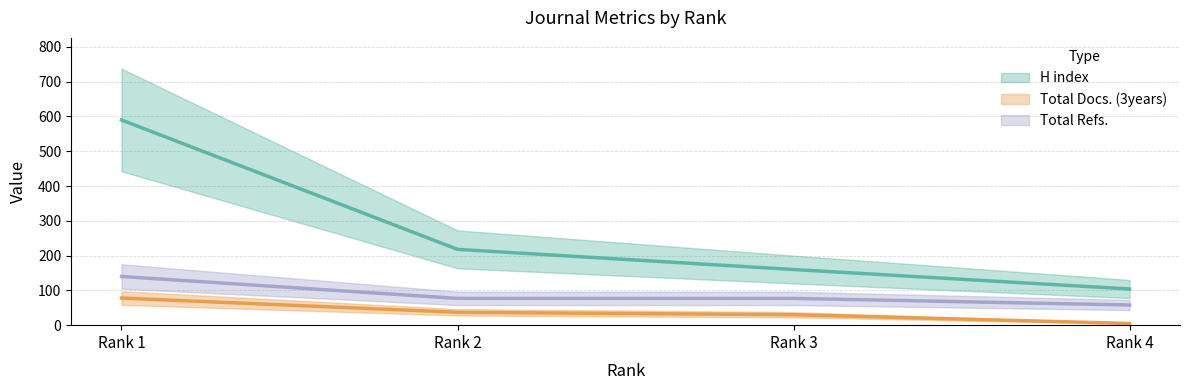

The Total Refs. series shows 108 at Rank 3. True or false?

False